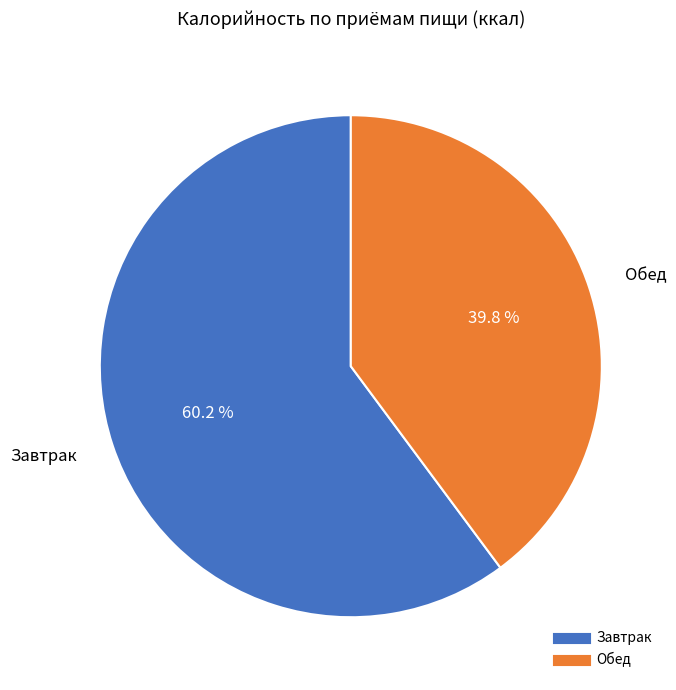

Which slice is the largest?

Завтрак